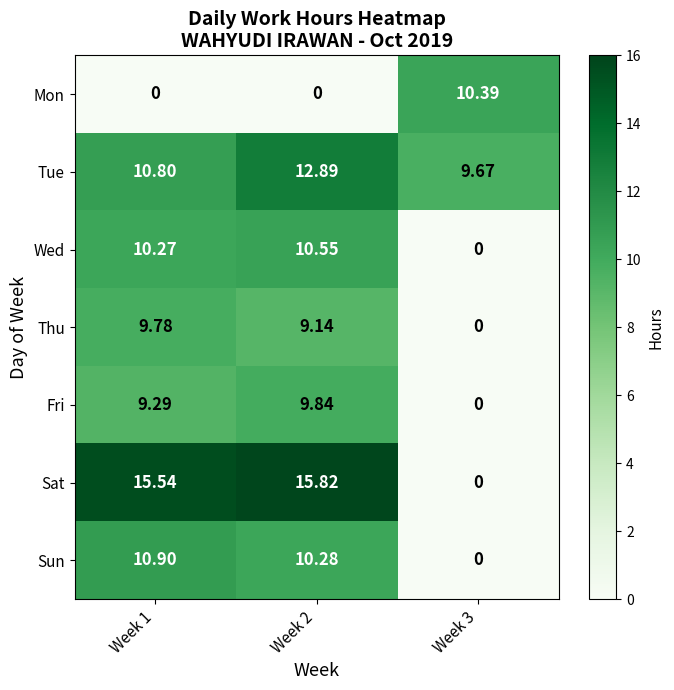

Between Week 1 and Week 3, which series saw the biggest shift?

Sat